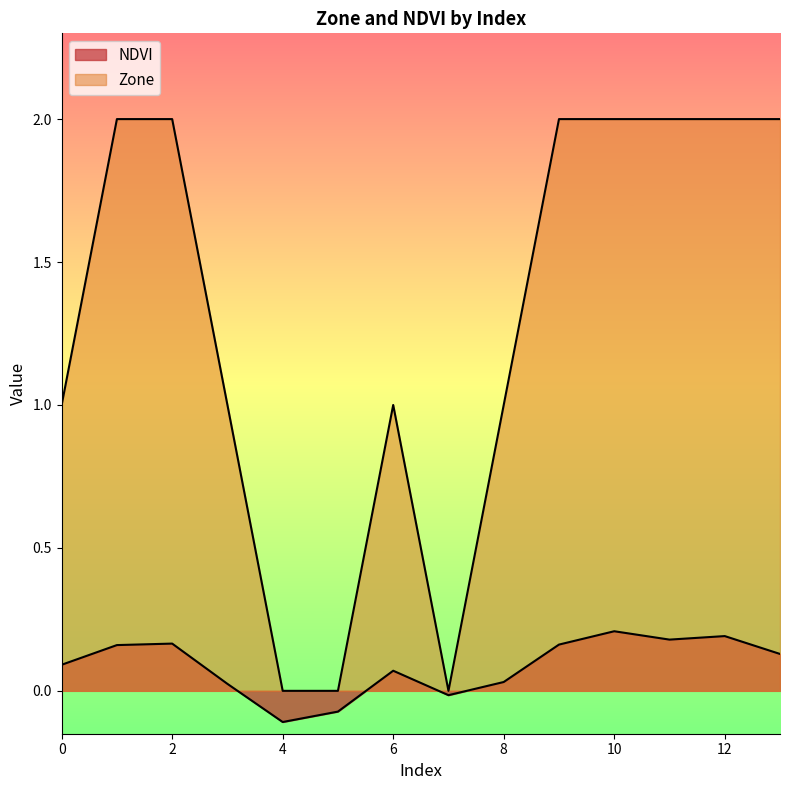

Reading left to right, what are all the values shown in this chart?

NDVI: 0=0.1	1=0.2	2=0.2	3=0.0	4=-0.1	5=-0.1	6=0.1	7=-0.0	8=0.0	9=0.2	10=0.2	11=0.2	12=0.2	13=0.1
Zone: 0=1.0	1=2.0	2=2.0	3=1.0	4=0.0	5=0.0	6=1.0	7=0.0	8=1.0	9=2.0	10=2.0	11=2.0	12=2.0	13=2.0